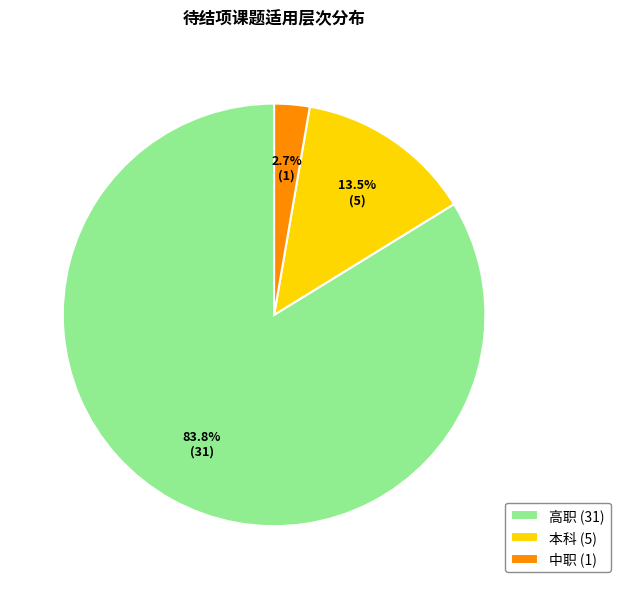

To the nearest percent, what is the difference between the 中职 and 高职 slice percentages?

81%